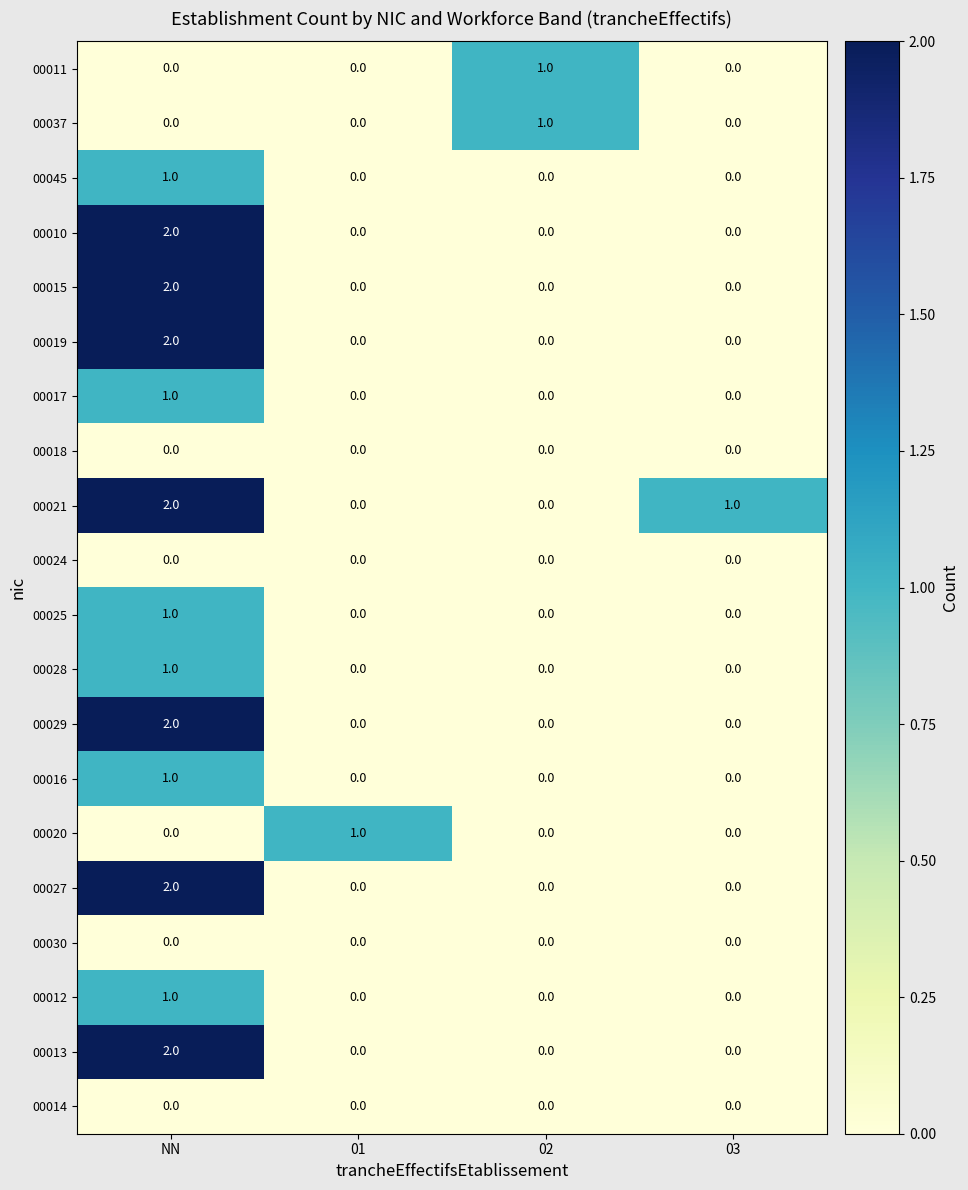

True or false: 00016 has a value of 0 at 02.

True